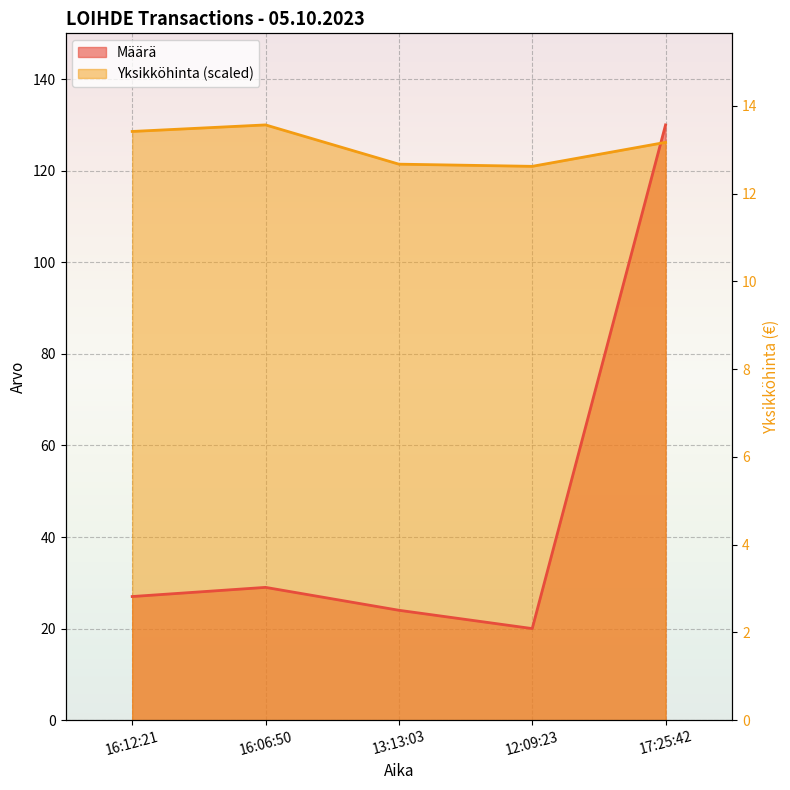

The Yksikköhinta series shows 128.6 at 16:12:21. True or false?

True